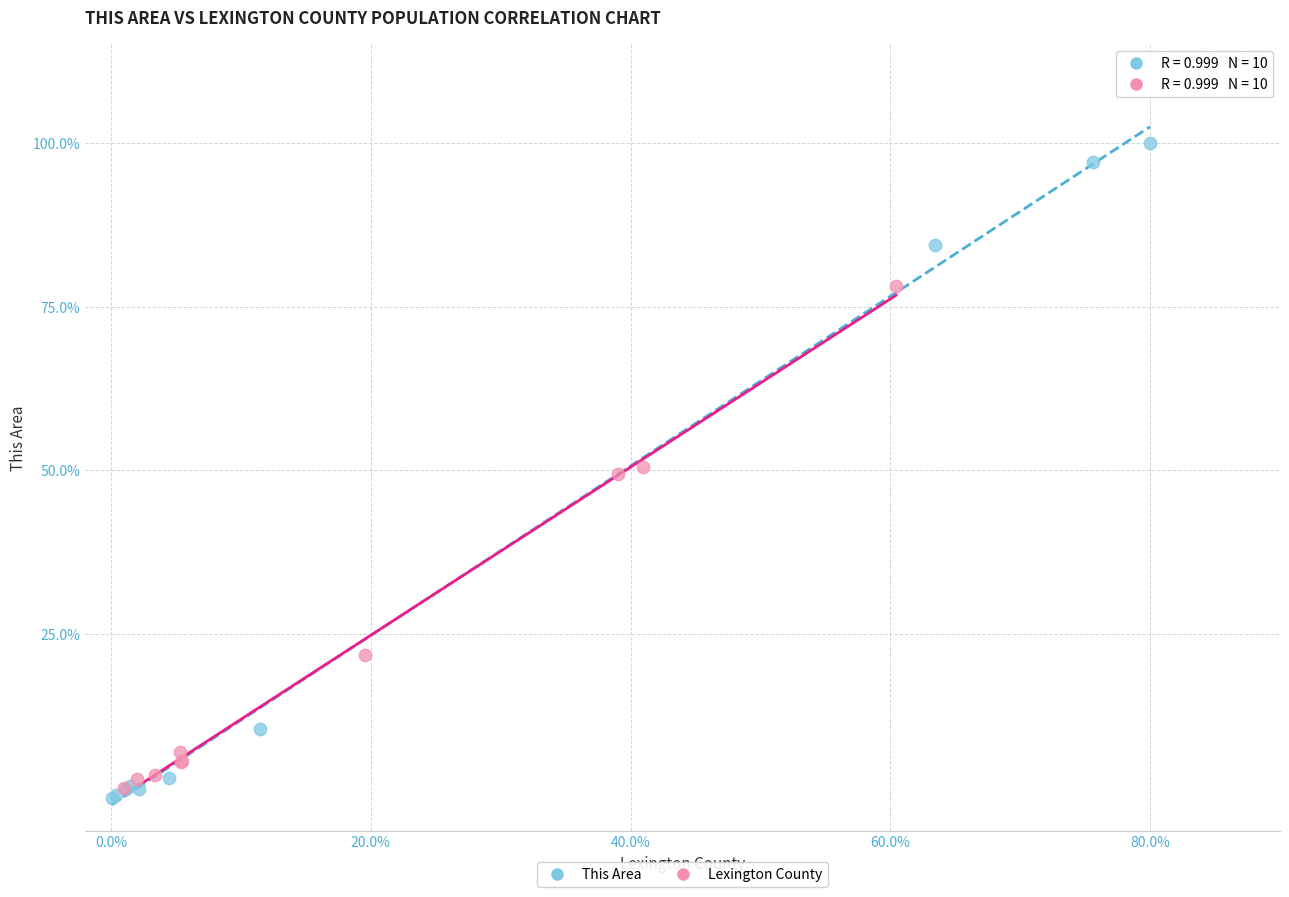

Which series reaches the maximum Y coordinate?

This Area